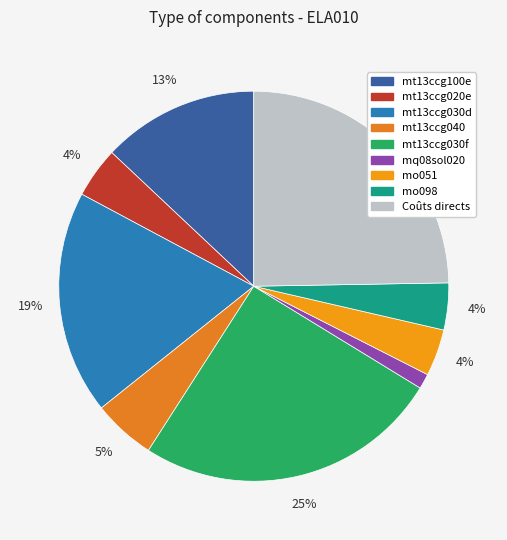

To the nearest percent, what portion does mt13ccg040 represent?

5%